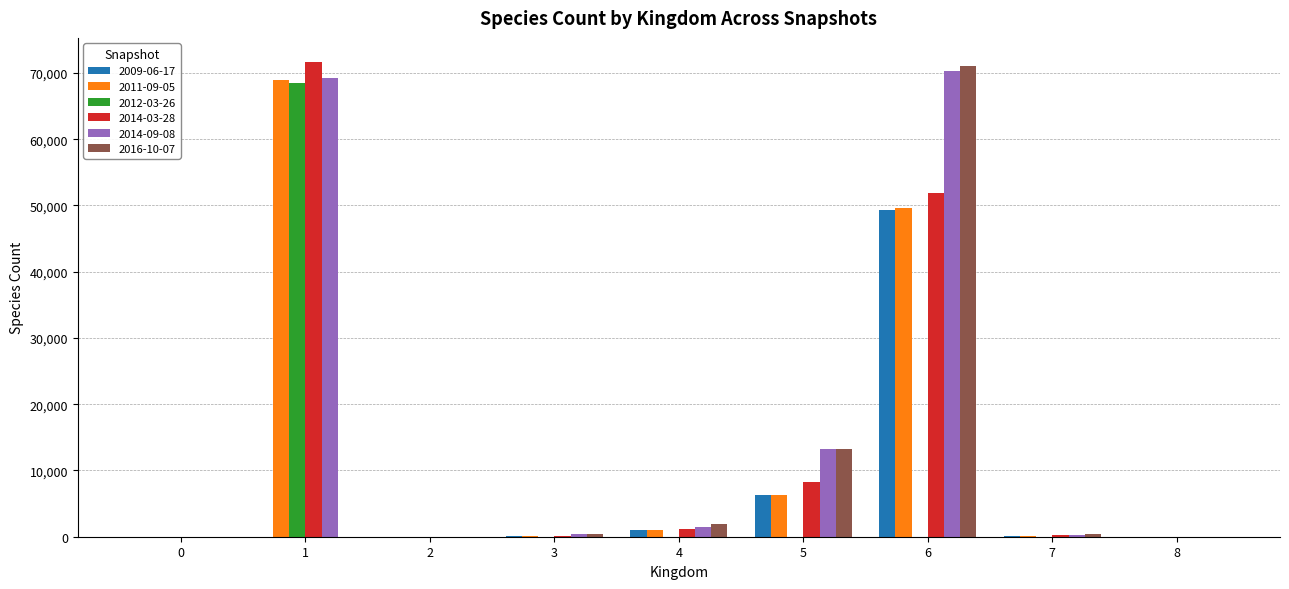

What is the greatest value displayed?

71705